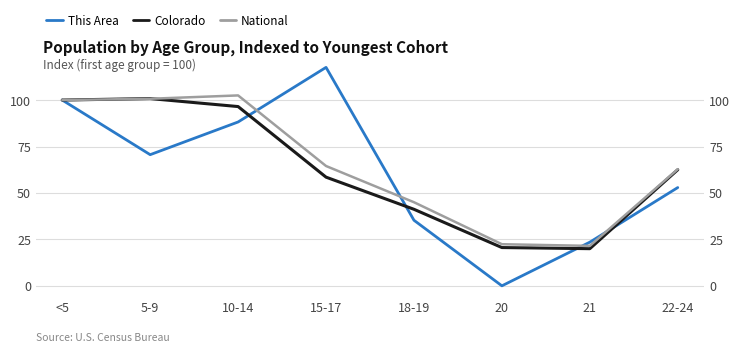

Reading left to right, transcribe all the data shown in this chart.

This Area: 100.0	70.6	88.2	117.6	35.3	0.0	23.5	52.9
Colorado: 100.0	100.8	96.5	58.5	41.2	20.6	20.0	62.5
National: 100.0	100.7	102.5	64.5	45.0	22.4	21.5	62.8